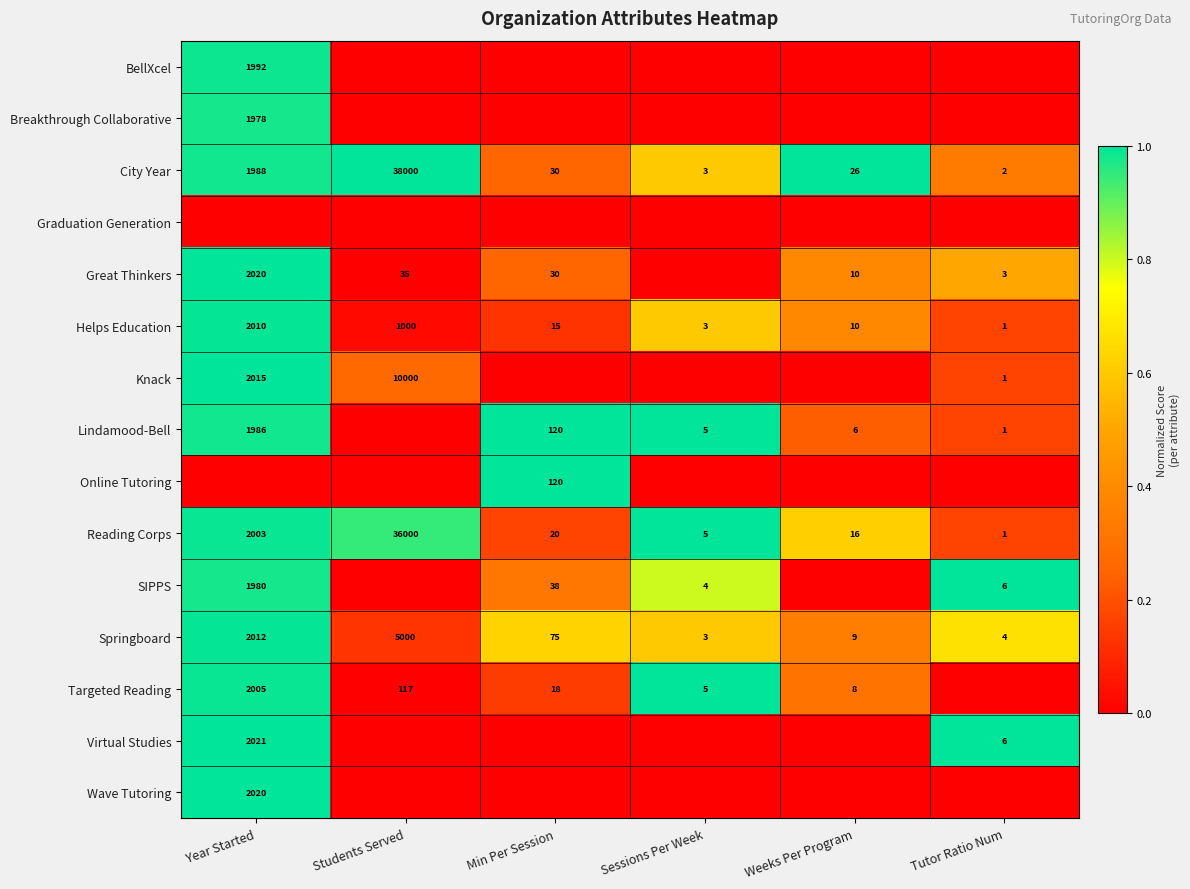

At which category is the sum across all series the highest?

Year Started